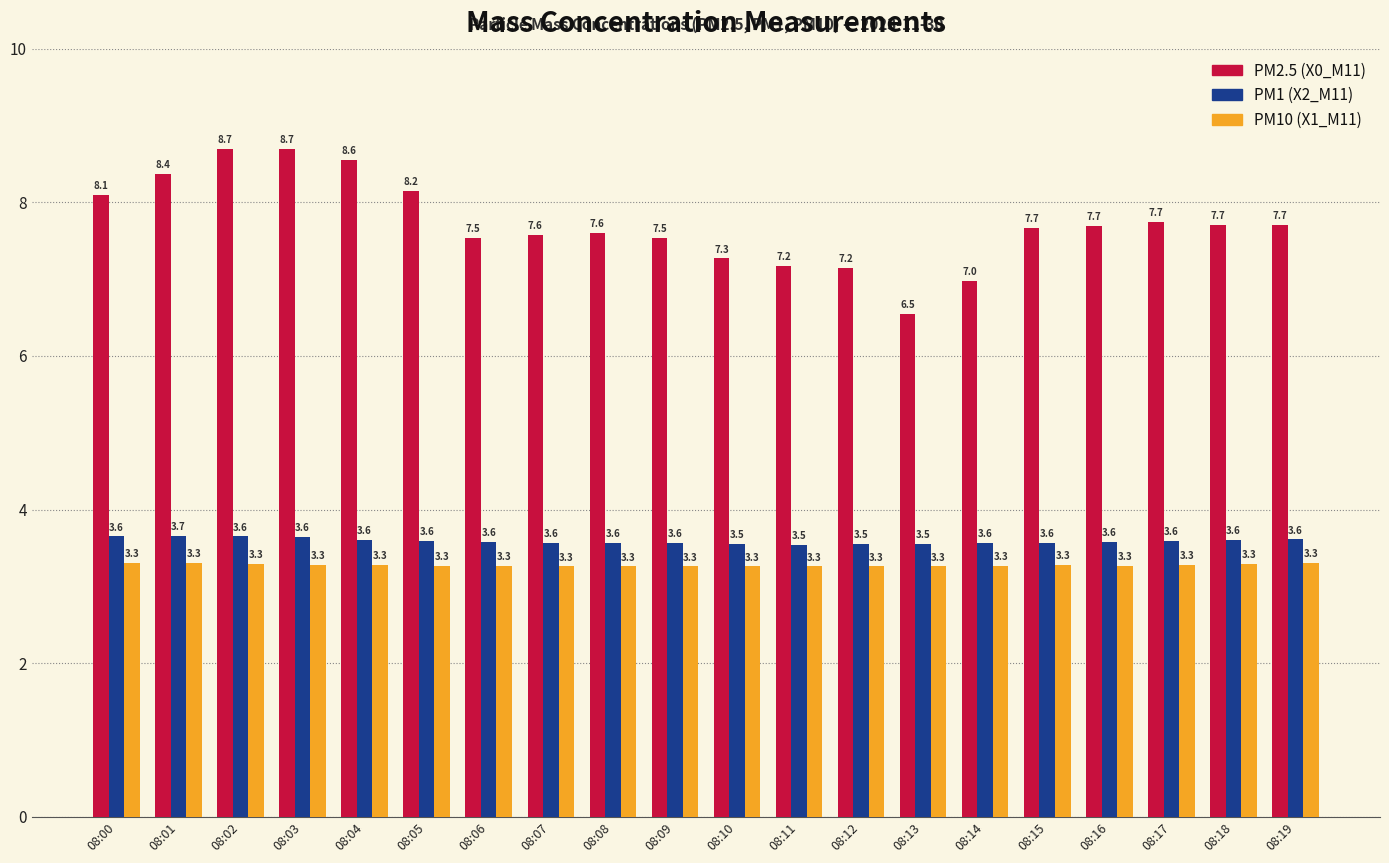

Which series has the largest total across all categories?

PM2.5 (X0_M11)